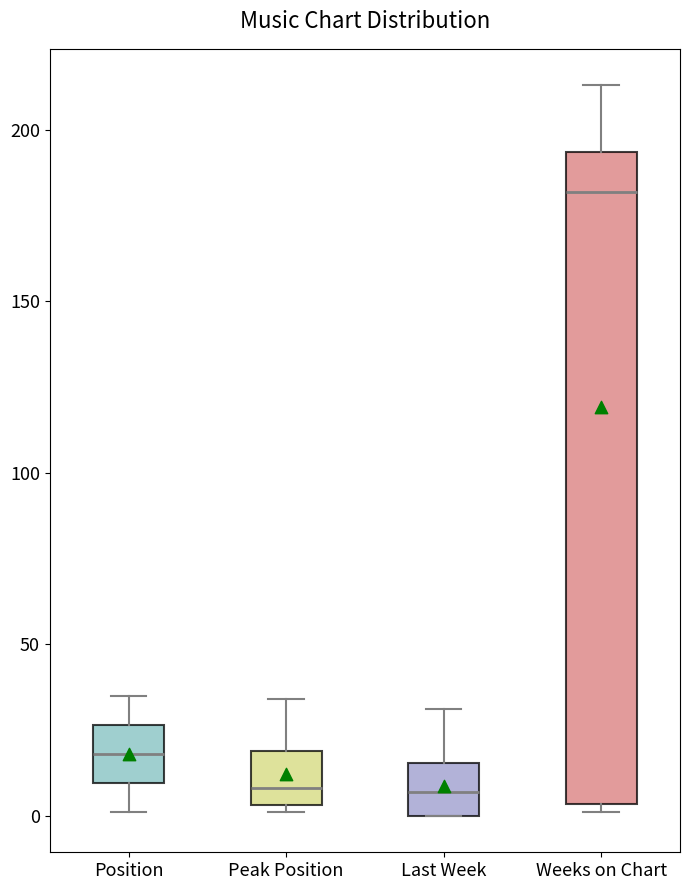

Which box's median line is the highest?

Weeks on Chart